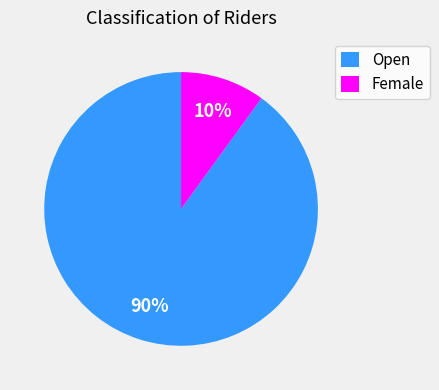

To the nearest percent, what is the difference between the largest and smallest slice percentages?

80%